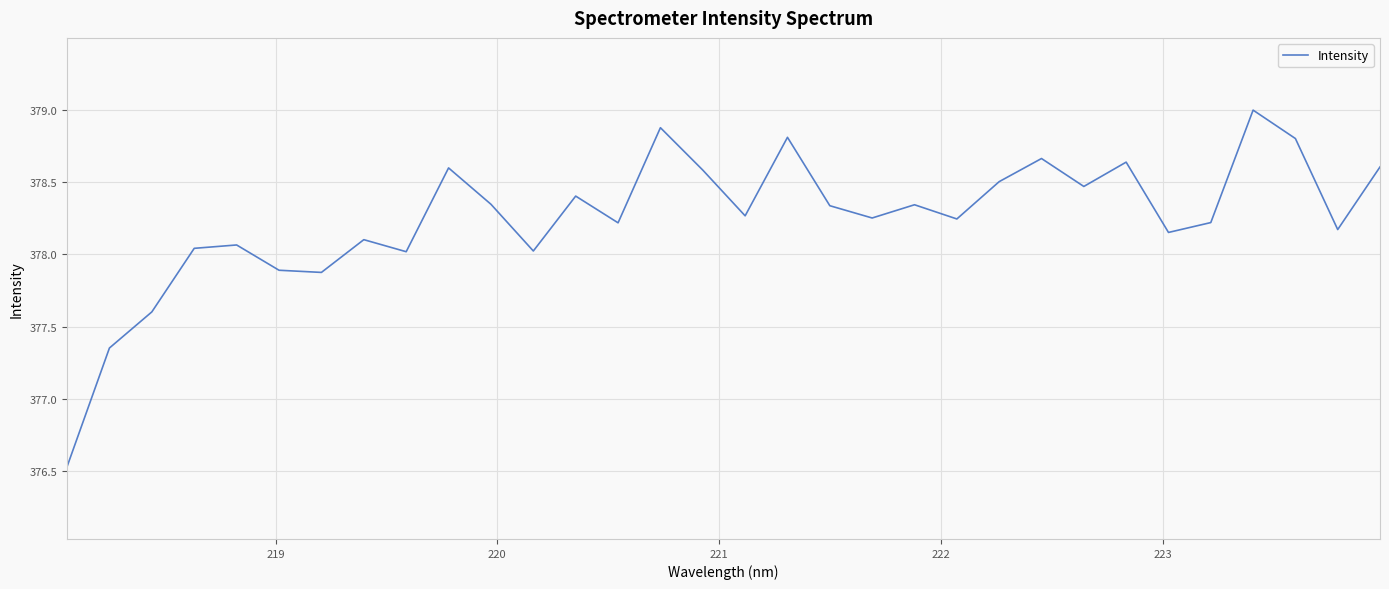

What is the difference between the maximum and minimum values?

2.5